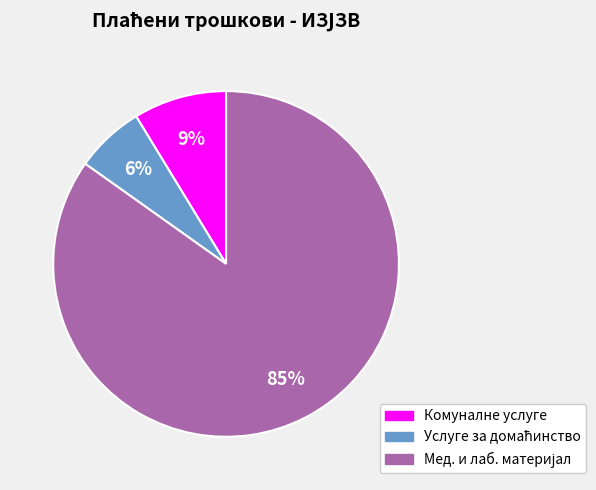

True or false: Комуналне услуге accounts for 19% of the total.

False